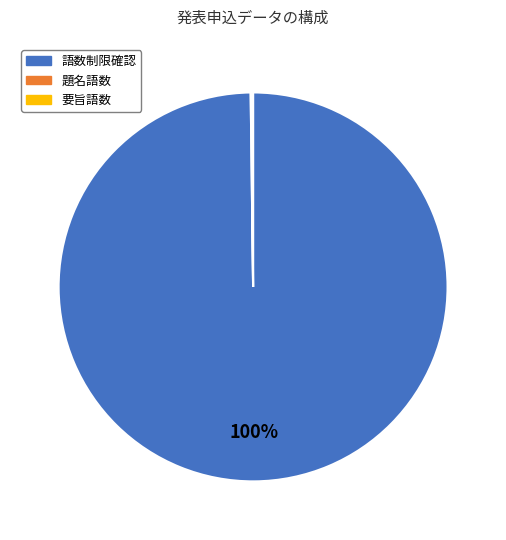

Does any single category account for the majority?

Yes